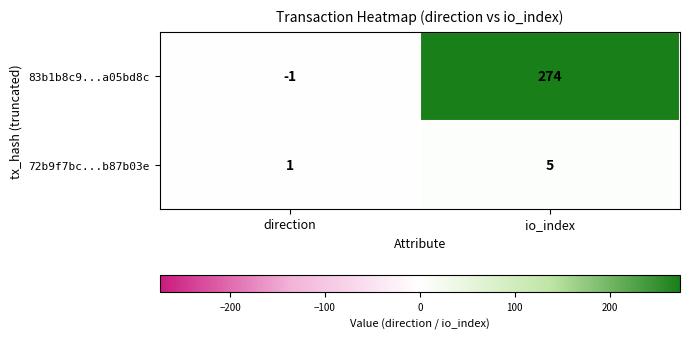

Where is 72b9f7bc...b87b03e nearest to the value 3?

direction